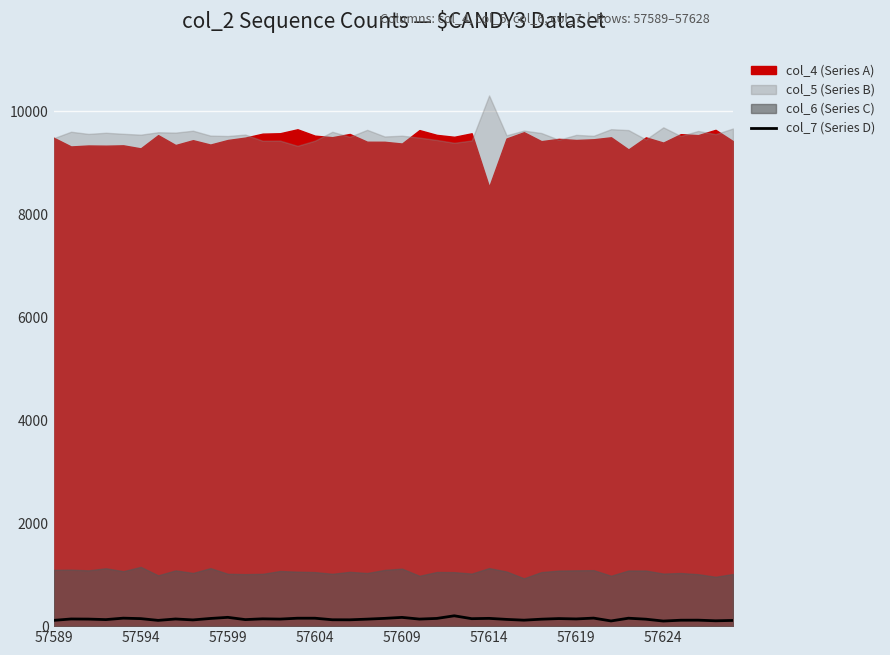

What is the difference between the values at 22 and 24?

5